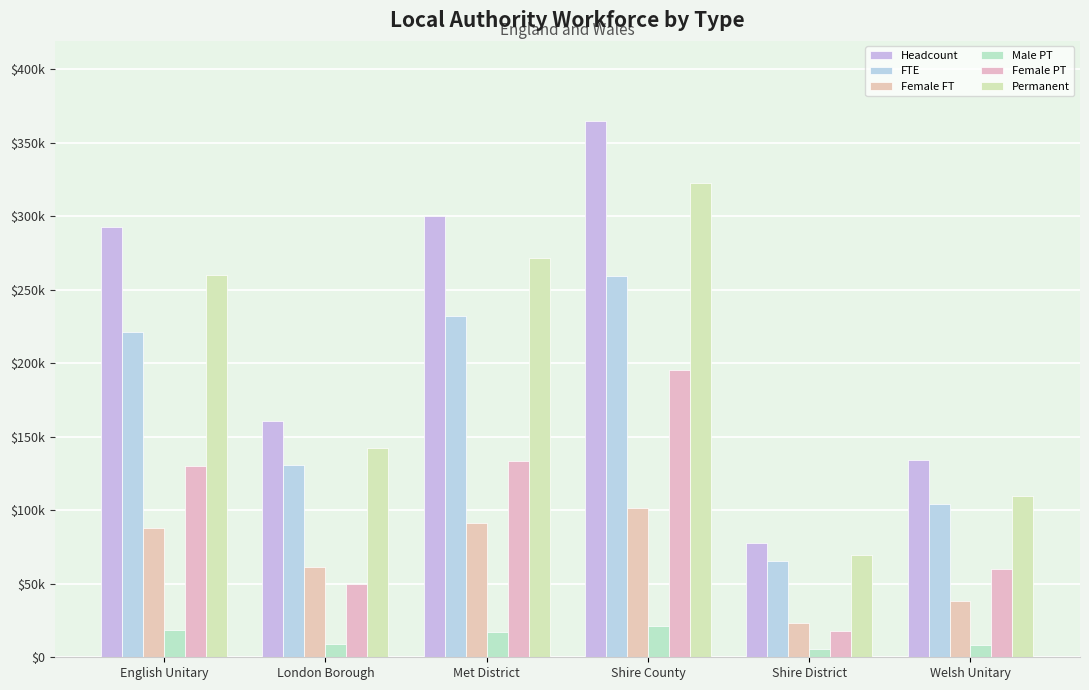

Does the chart contain stacked bars?

No